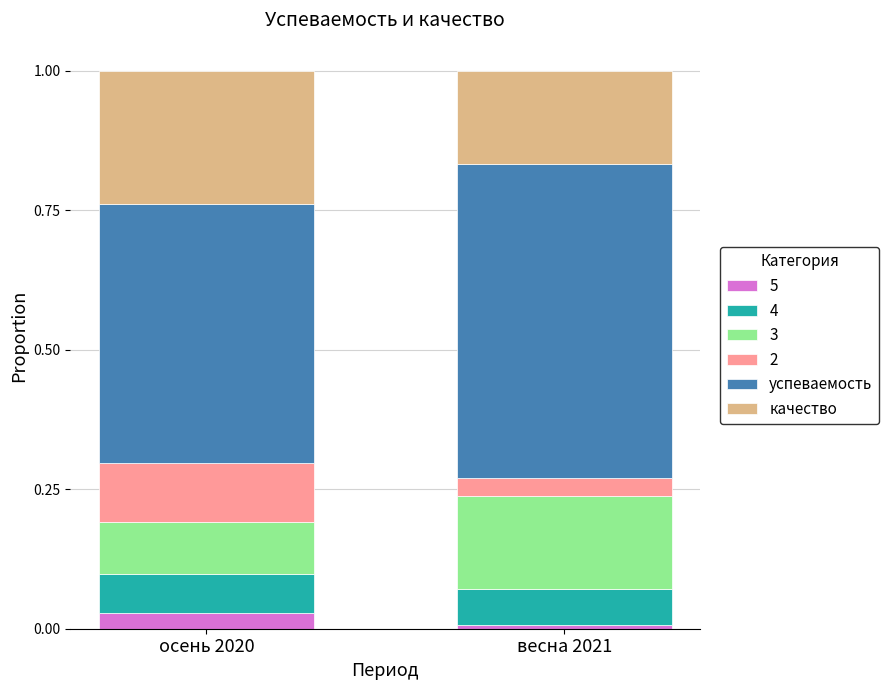

How many categories are shown in the chart?

2